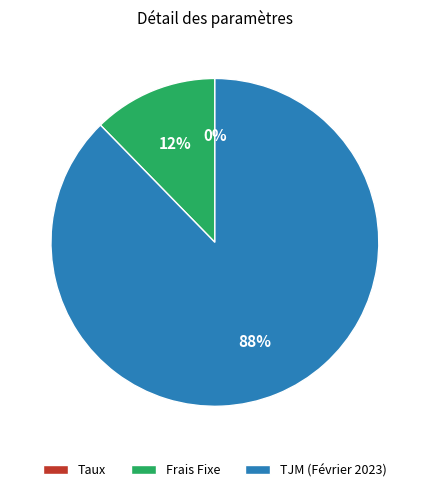

To the nearest percent, what percentage of the pie is Frais Fixe?

12%